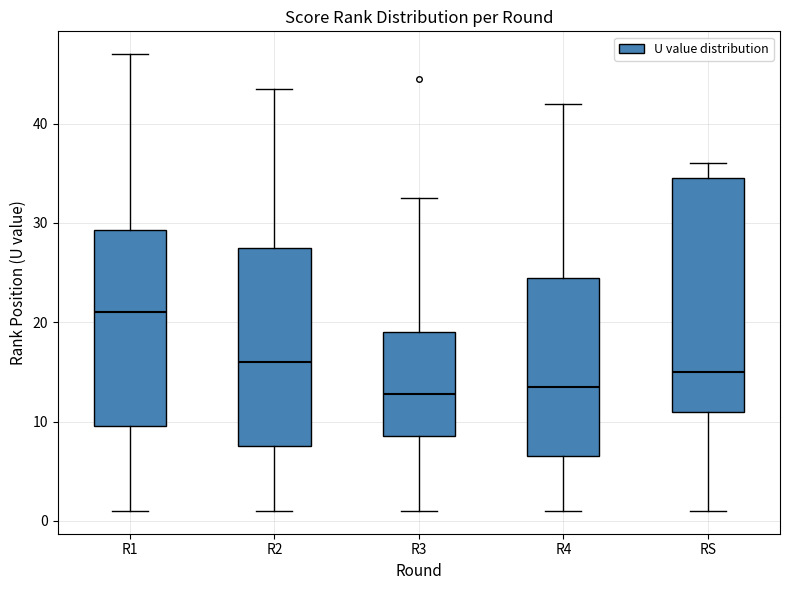

Reading left to right, transcribe this box plot: for each box, give where its median line is, the range the box spans, and where its two whiskers end, as read against the y-axis. The values are not printed on the chart, so give them approximately, as read against the axis.

R1: median 21, box 10 to 29, whiskers 1 to 47
R2: median 16, box 8 to 28, whiskers 1 to 44
R3: median 13, box 9 to 19, whiskers 1 to 33
R4: median 14, box 7 to 25, whiskers 1 to 42
RS: median 15, box 11 to 35, whiskers 1 to 36